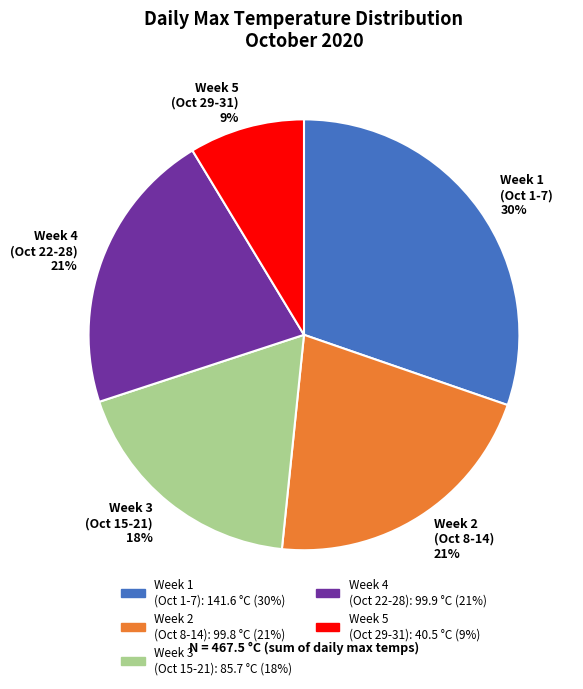

Combined, do Week 2 (Oct 8-14) 21% and Week 4 (Oct 22-28) 21% account for over 50%?

No